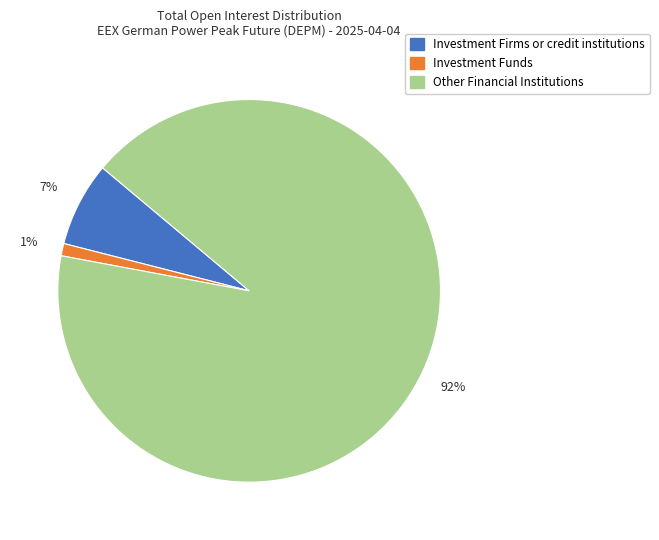

Is there a majority slice in this chart?

Yes